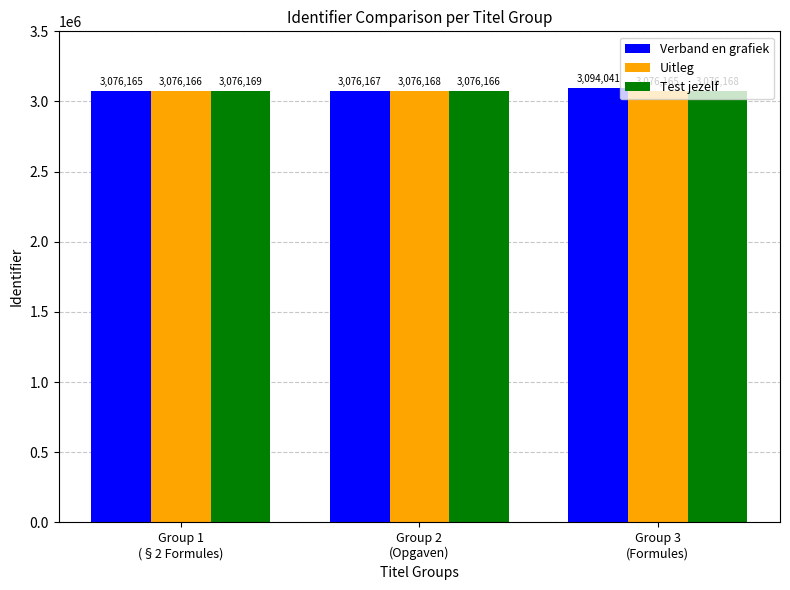

Which series has the largest total across all categories?

Verband en grafiek